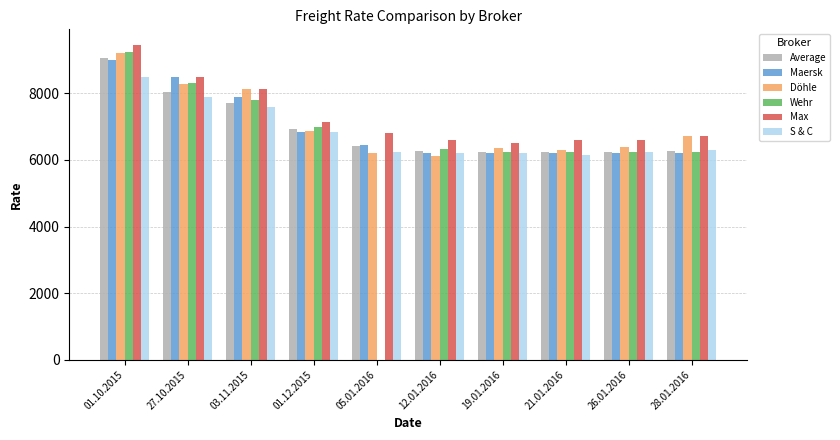

How many groups of bars are there?

10